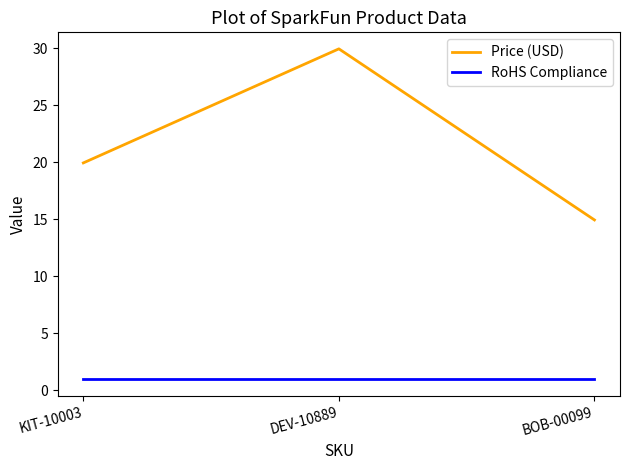

What are all the series names shown in the legend?

Price (USD), RoHS Compliance